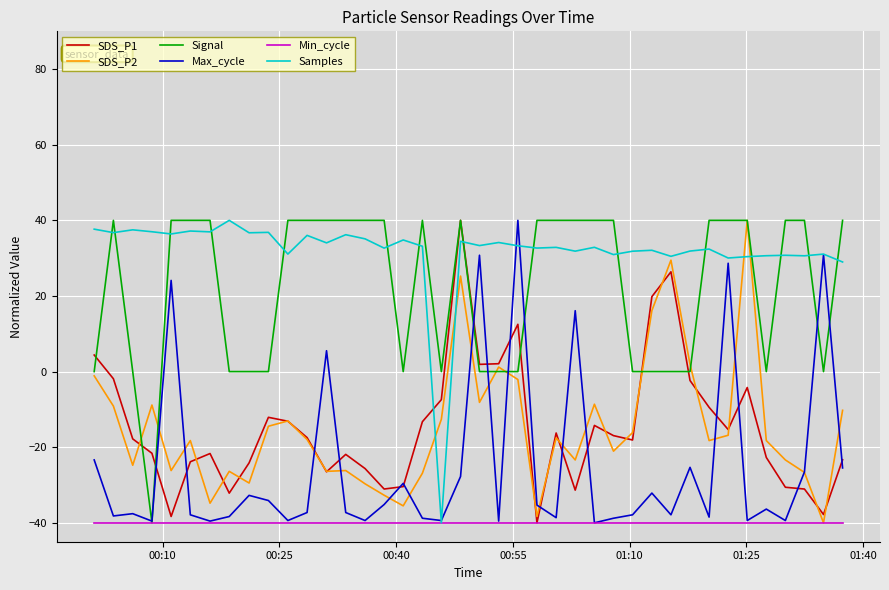

True or false: Signal and Samples cross at least once.

True